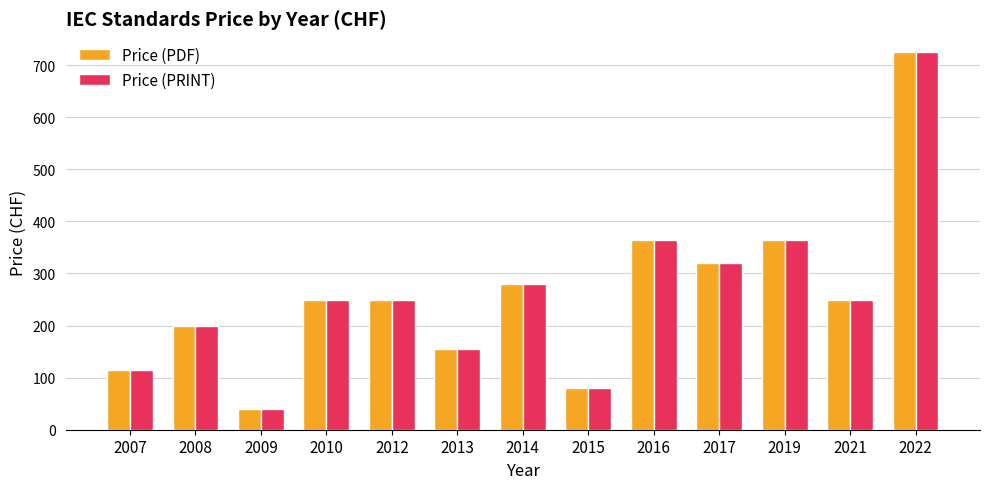

Which category has the lowest value in the Price (PRINT) series?

2009